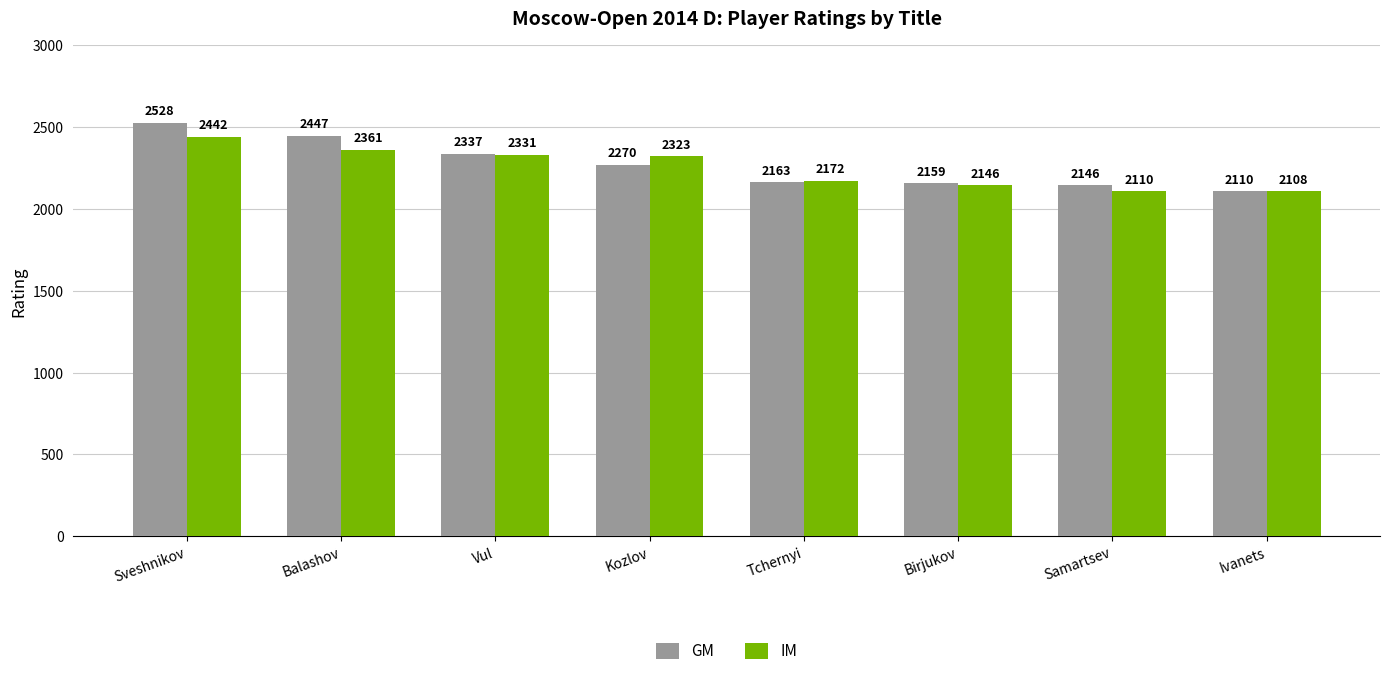

Does the chart contain stacked bars?

No